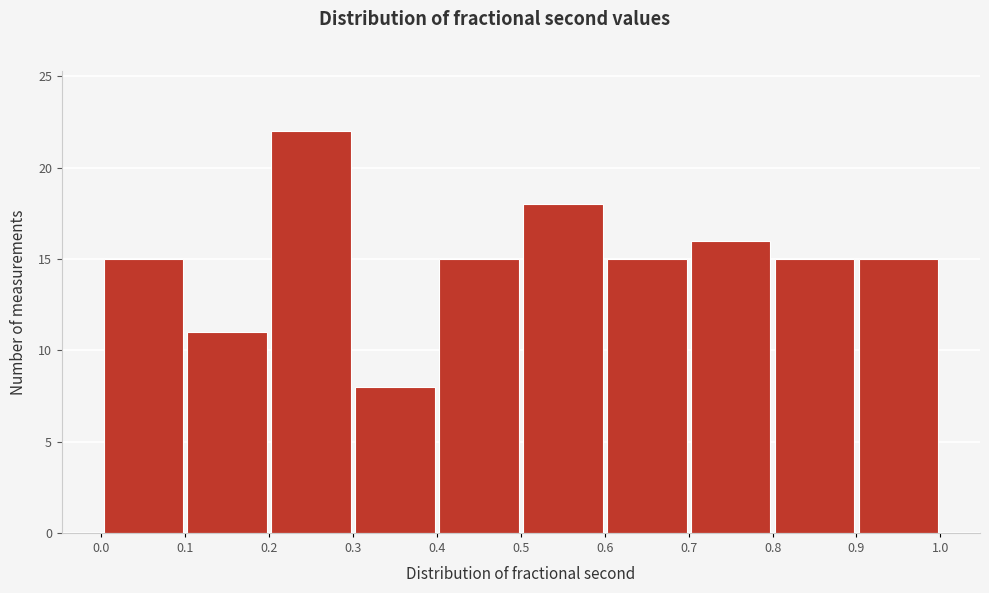

Reading left to right, transcribe this chart: for each bar, give the range it covers on the x-axis and its height. The values are not printed on the chart, so give them approximately, as read against the axis.

0.0 to 0.1: 15
0.1 to 0.2: 11
0.2 to 0.3: 22
0.3 to 0.4: 8
0.4 to 0.5: 15
0.5 to 0.6: 18
0.6 to 0.7: 15
0.7 to 0.8: 16
0.8 to 0.9: 15
0.9 to 1.0: 15